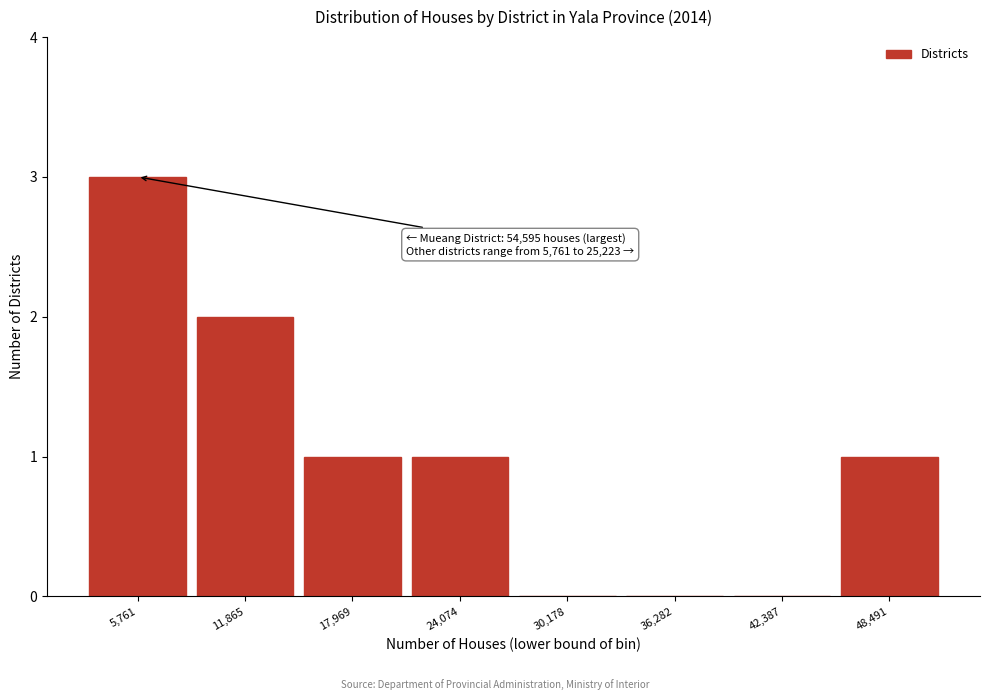

Reading left to right, extract all data points from this chart.

5,761=3	11,865=2	17,969=1	24,074=1	30,178=0	36,282=0	42,387=0	48,491=1